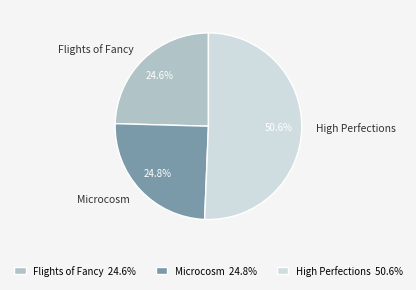

To the nearest percent, what is the difference between the largest and smallest slice percentages?

26%